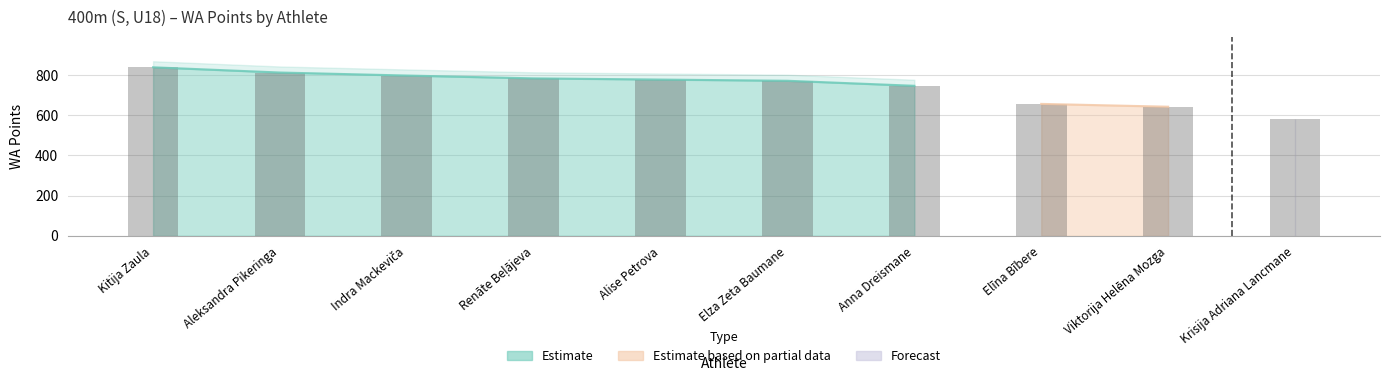

At which label is the value closest to 709?

Anna Dreismane